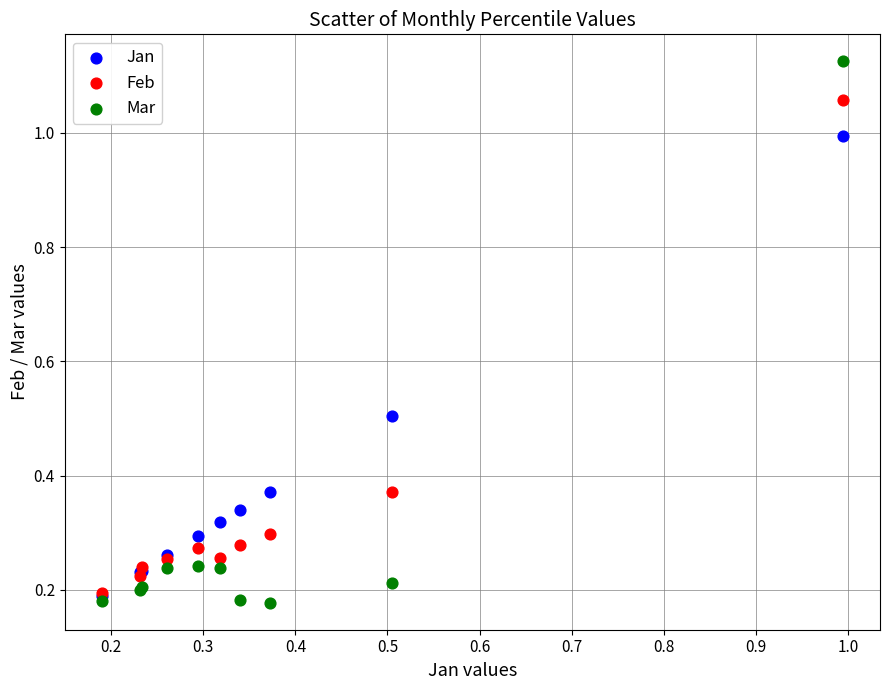

Which series reaches the minimum Y coordinate?

Mar